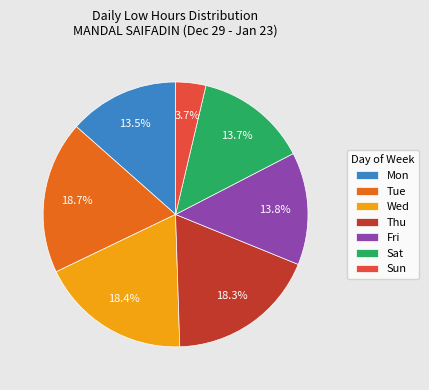

Which category has the smallest portion of the pie?

Sun